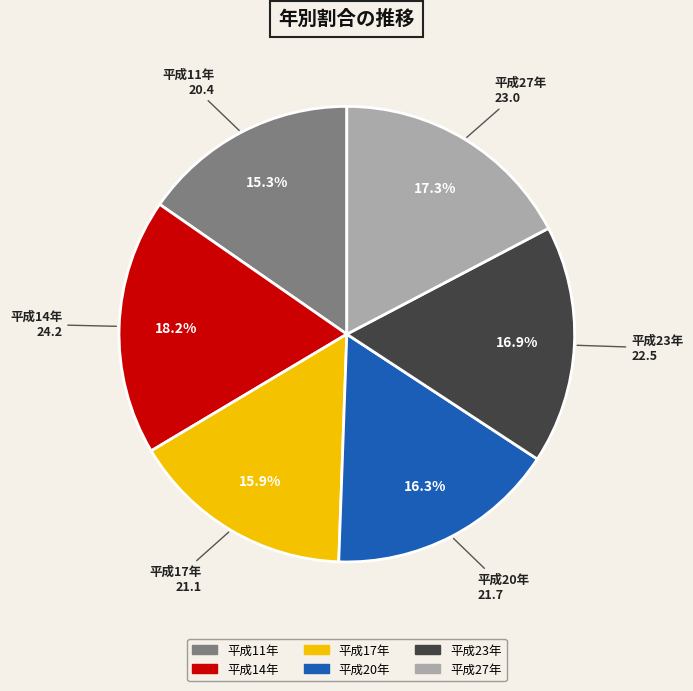

How much of the chart is everything except 平成27年?

82.7%